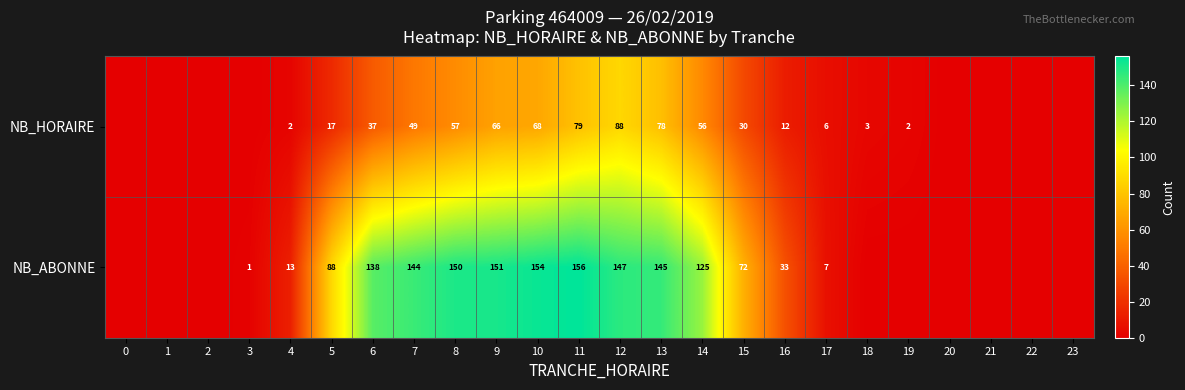

What is the sum of the NB_HORAIRE values at 5 and 19?

19